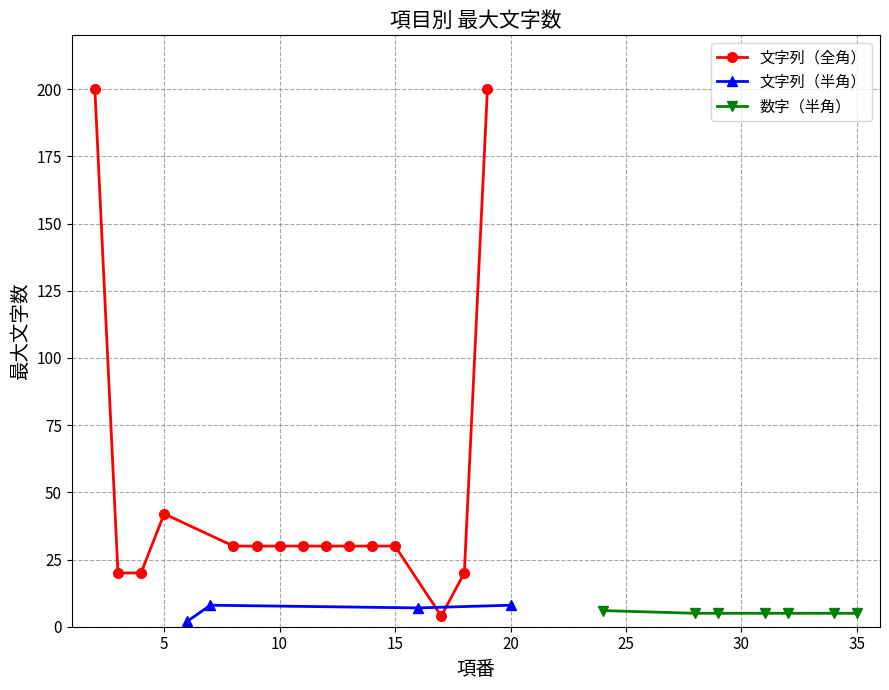

True or false: 文字列（全角） has a value of 51 at 15.

False